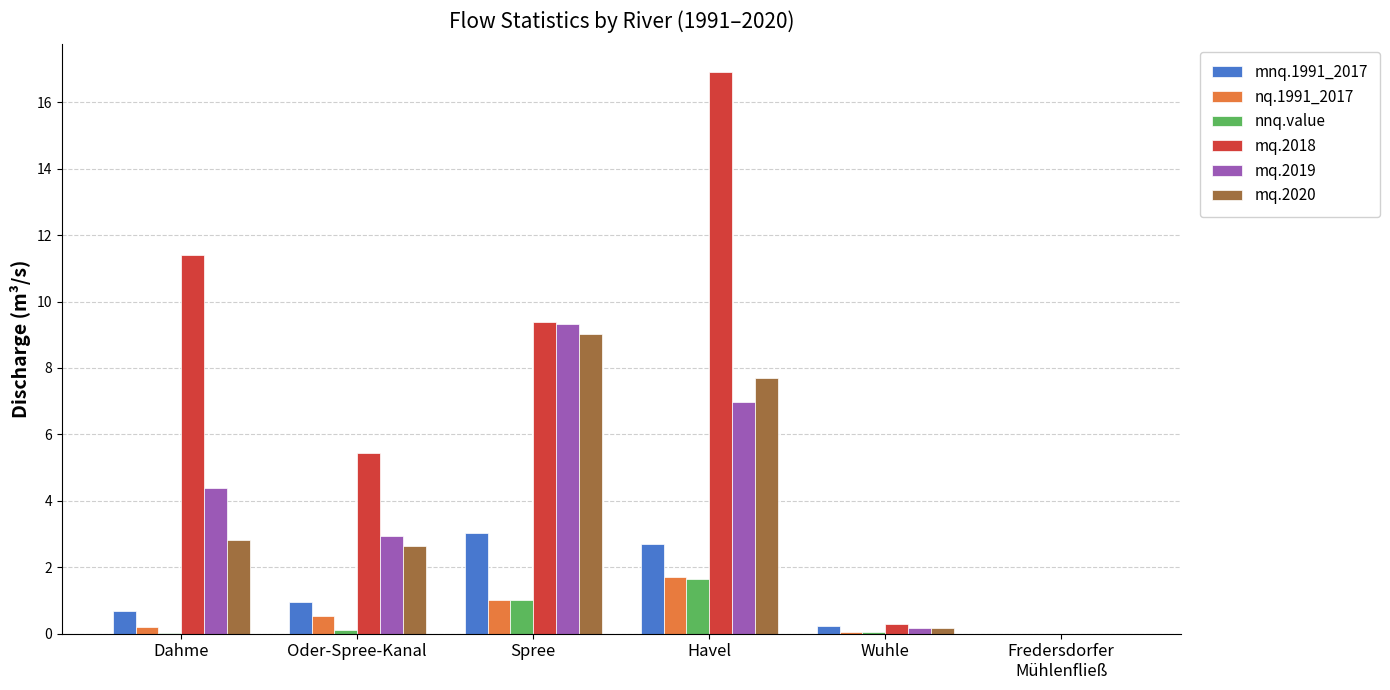

Is it true that mq.2020 equals 2.8 at Dahme?

True